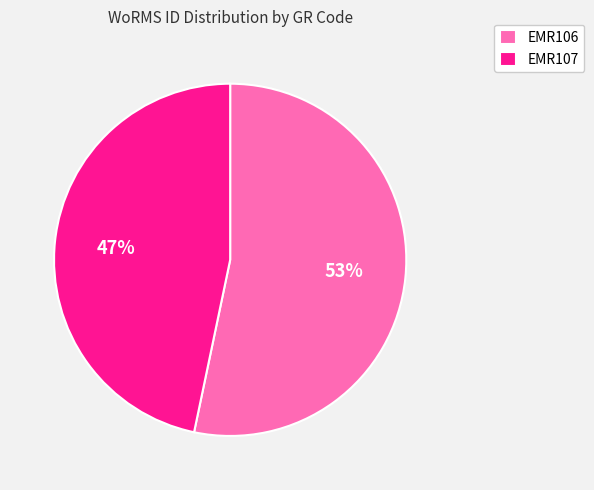

True or false: EMR106 accounts for 66% of the total.

False